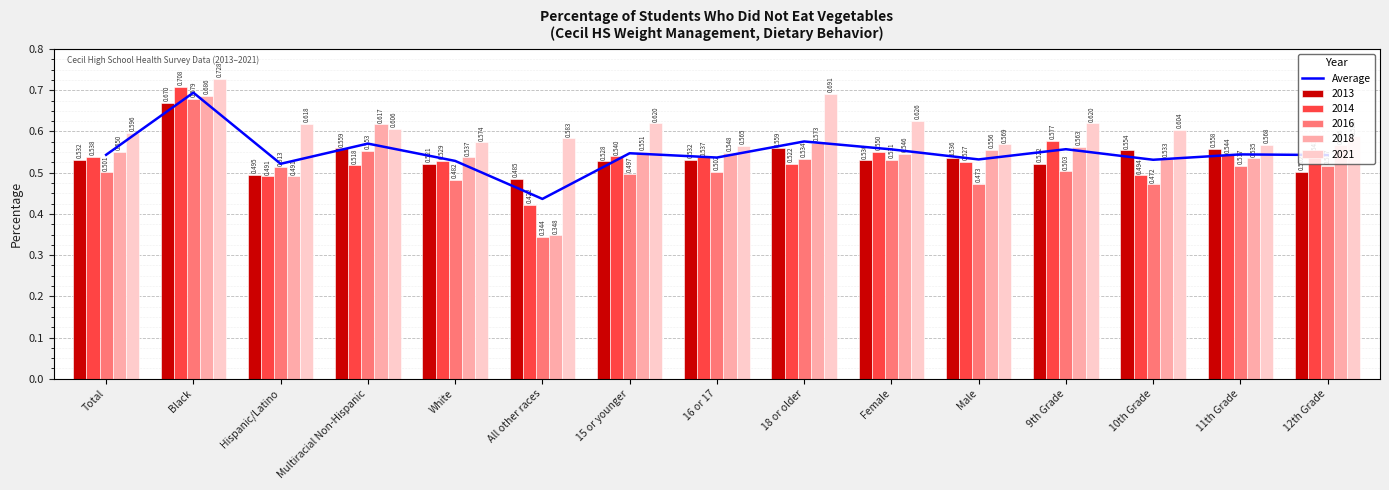

Which label corresponds to the smallest value in the chart?

All other races